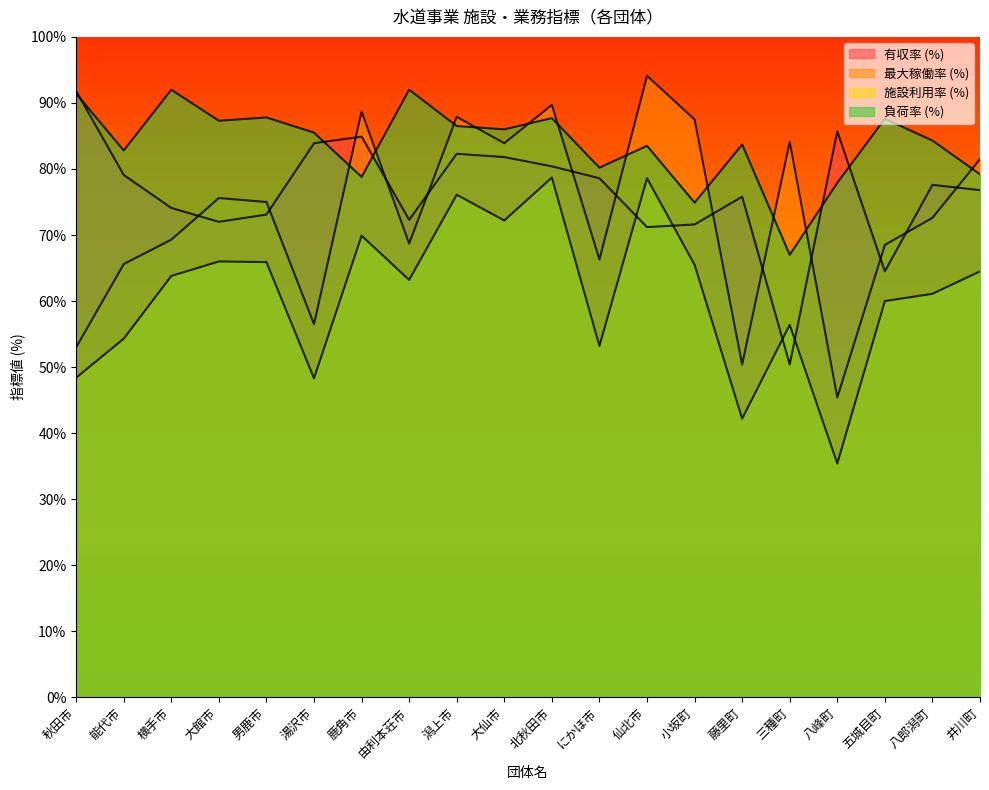

At how many categories does at least one series exceed 77?

20